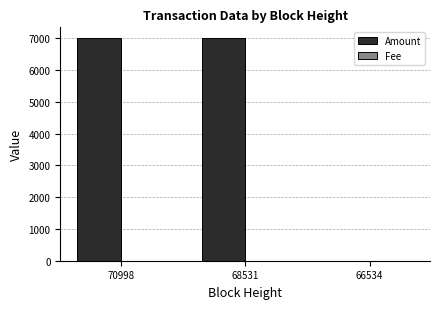

Which series has the largest total across all categories?

Amount